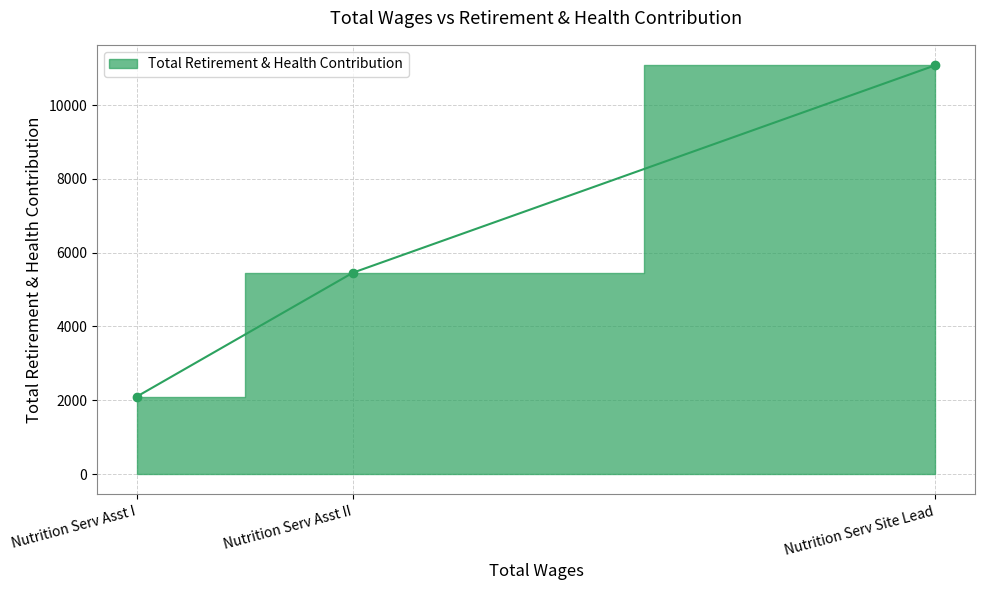

Is it true that the value at Nutrition Serv Asst I is 2100?

True